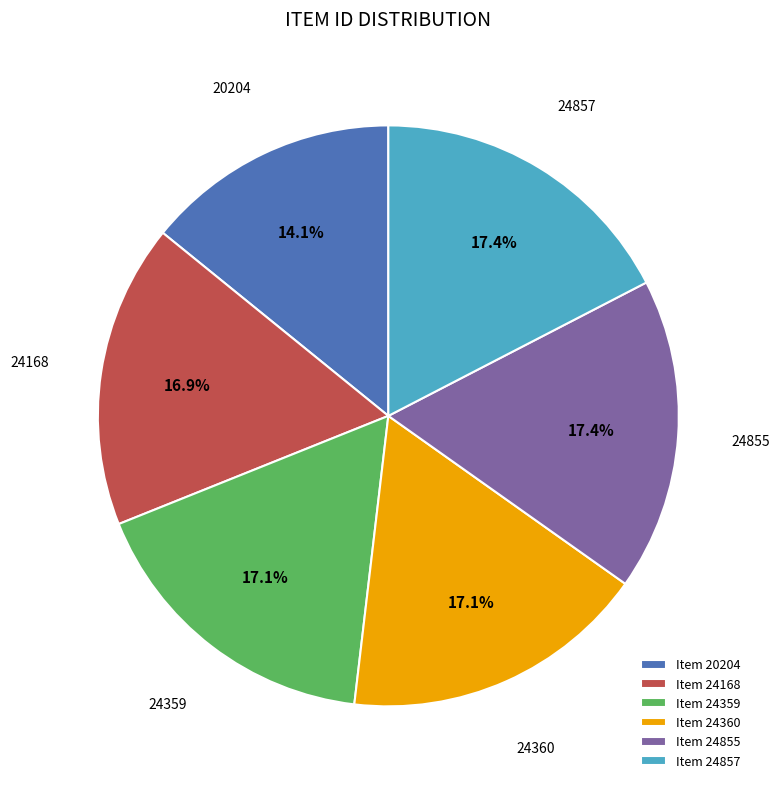

What is the smallest slice in the pie chart?

Item 20204